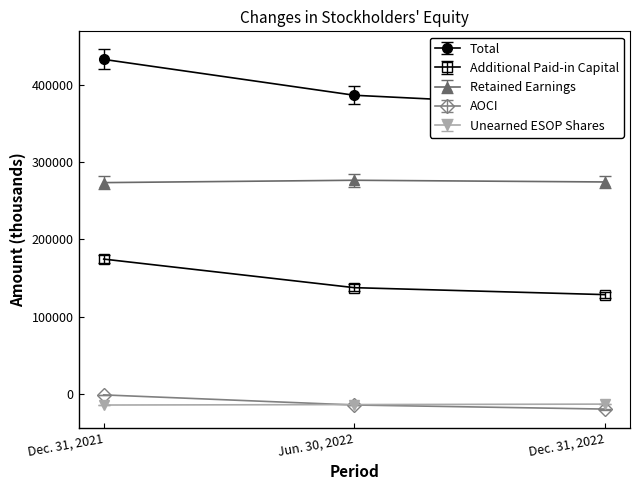

Which label corresponds to the largest value in the chart?

Dec. 31, 2021